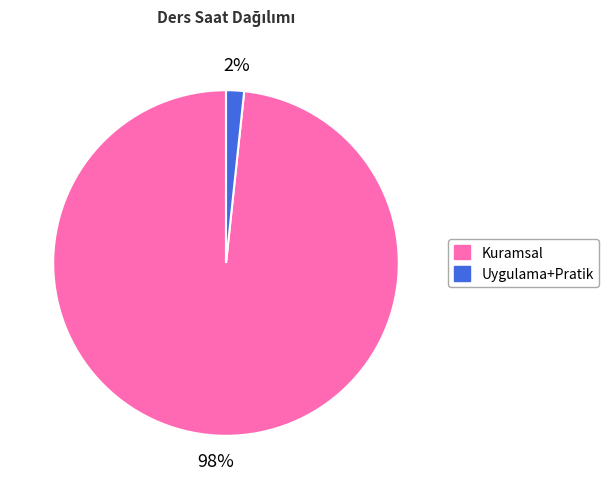

How many segments does this pie chart have?

2